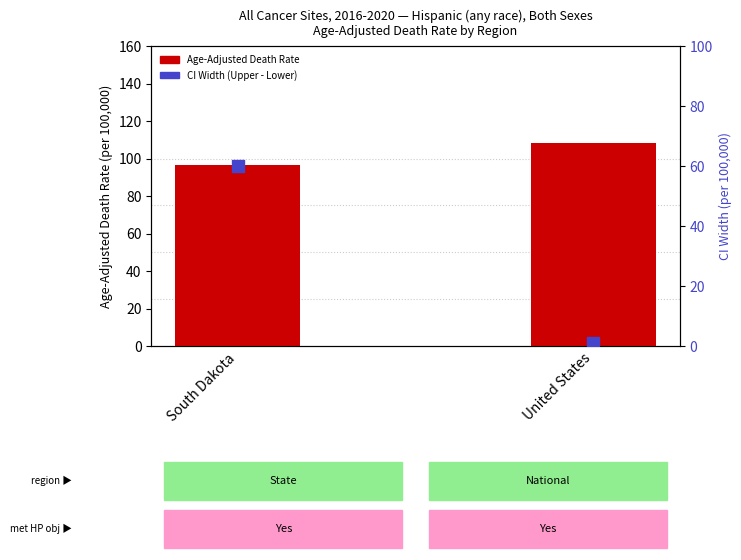

What are all the series names shown in the legend?

Age-Adjusted Death Rate, CI Width (Upper - Lower)